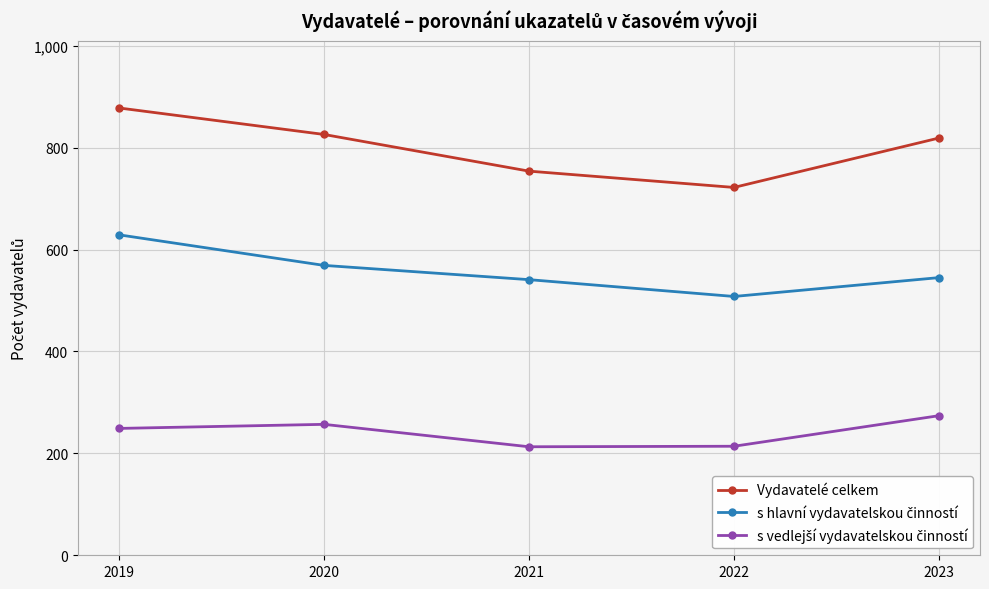

What is the average value of the Vydavatelé celkem series?

800